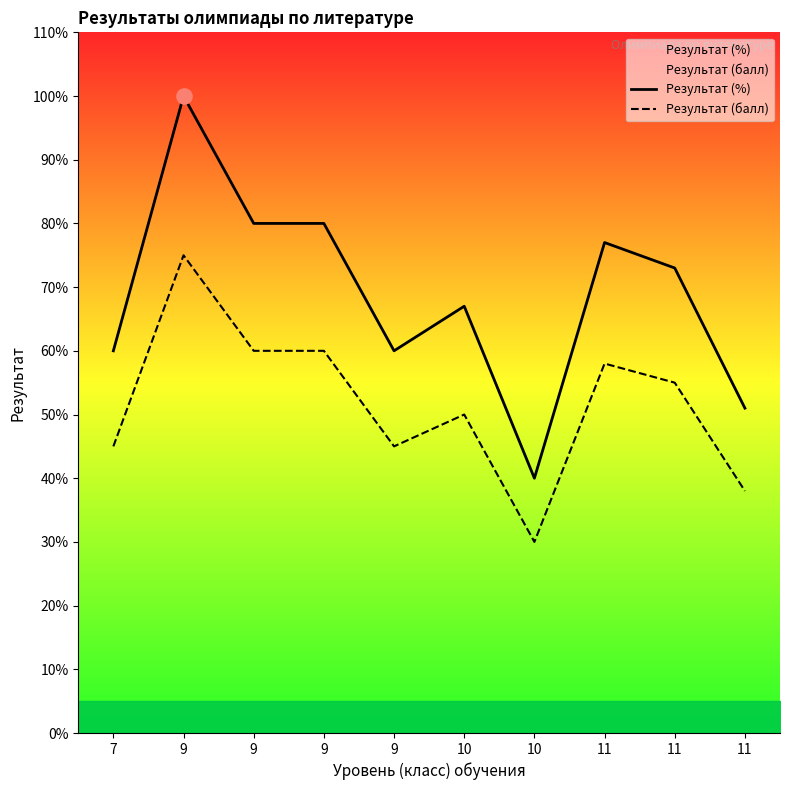

Which series has the widest spread of Y values?

Результат (%)